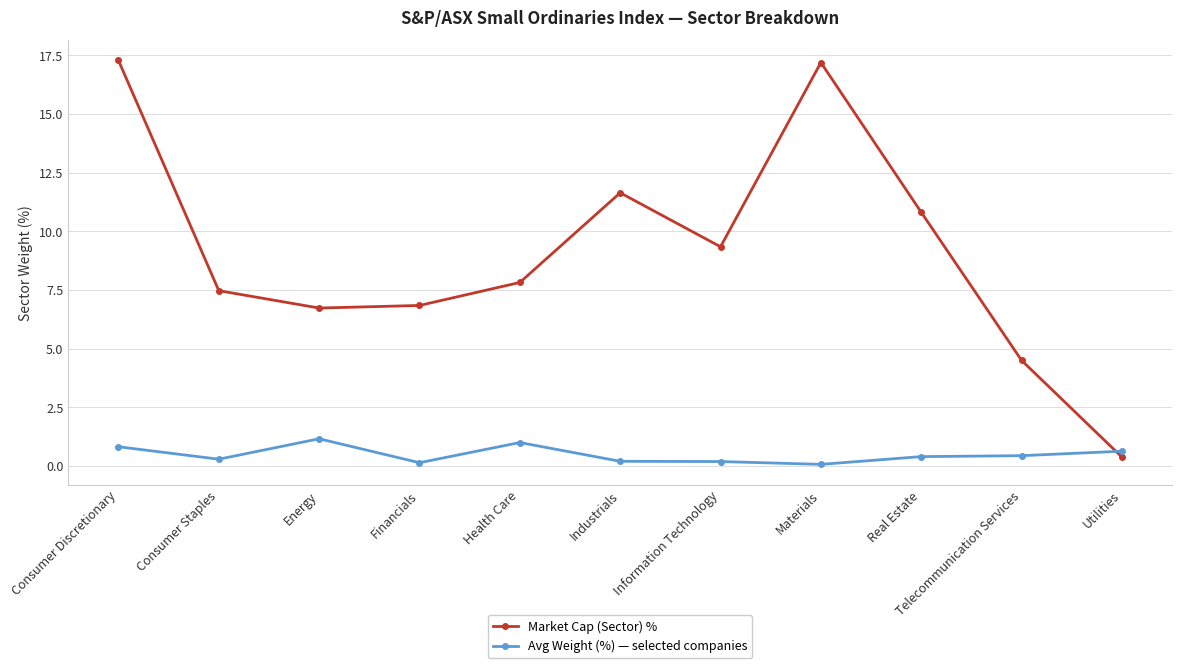

Read the Market Cap (Sector) % value at Utilities.

0.4